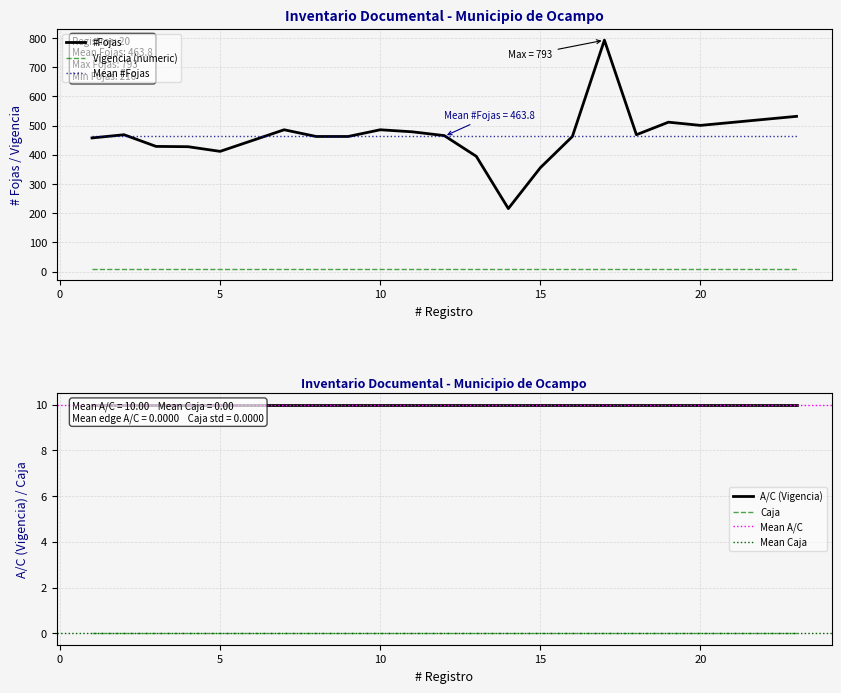

At how many categories does at least one series exceed 228?

19